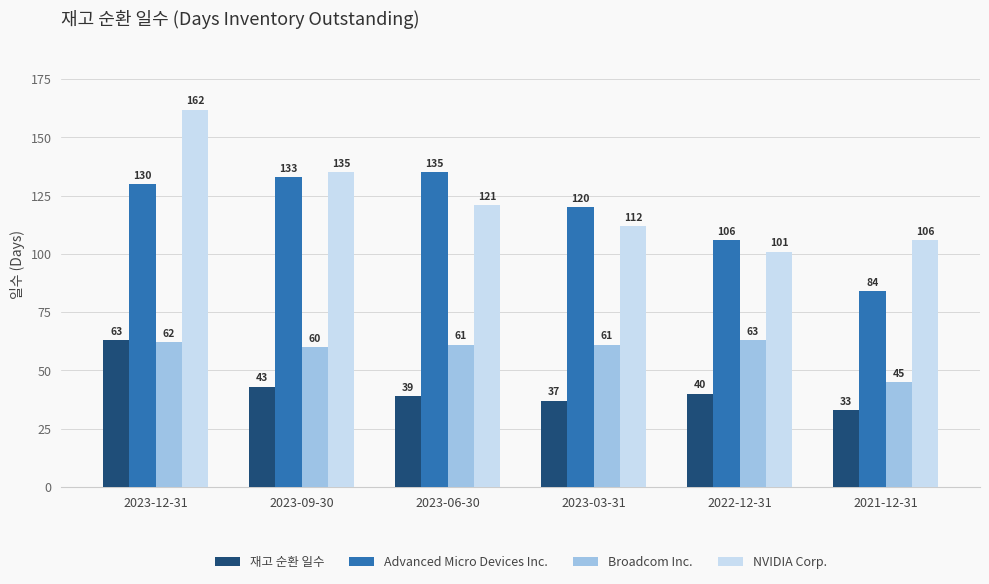

What is the difference between the second highest and second lowest values in the Advanced Micro Devices Inc. series?

27